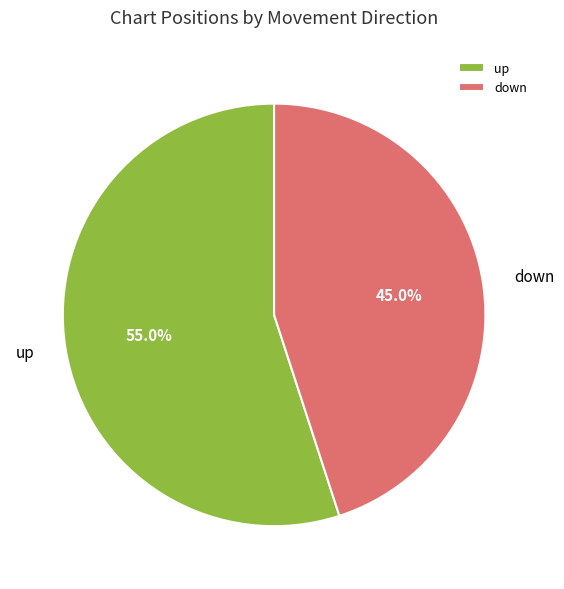

True or false: down accounts for 45% of the total.

True